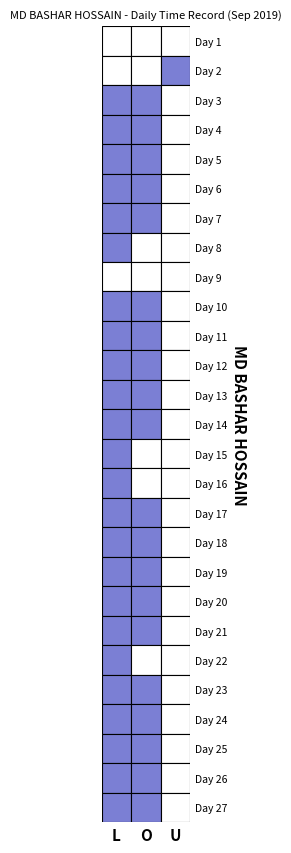

How many data points does each series have?

3